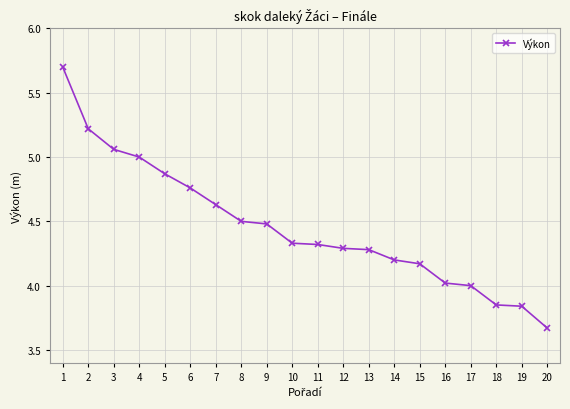

How many series are shown in this chart?

1